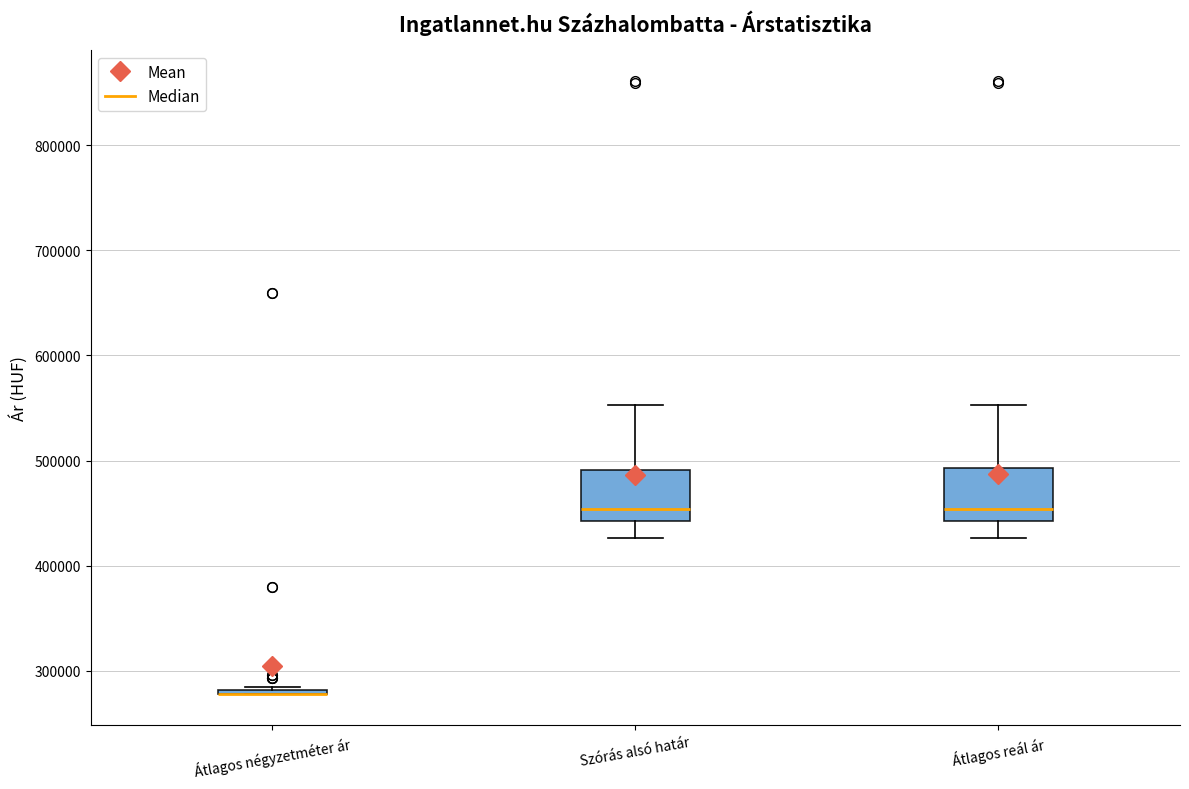

Reading left to right, transcribe this box plot: for each box, give where its median line is, the range the box spans, and where its two whiskers end, as read against the y-axis. The values are not printed on the chart, so give them approximately, as read against the axis.

Átlagos négyzetméter ár: box collapsed to a line at 280000, whiskers 280000 to 280000
Szórás alsó határ: median 450000, box 440000 to 490000, whiskers 430000 to 550000
Átlagos reál ár: median 450000, box 440000 to 490000, whiskers 430000 to 550000